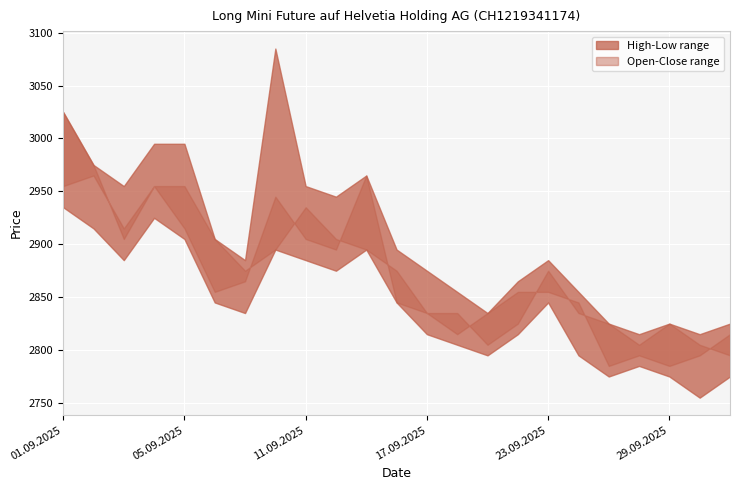

Between 11.09.2025 and 08.09.2025, which is larger?

11.09.2025